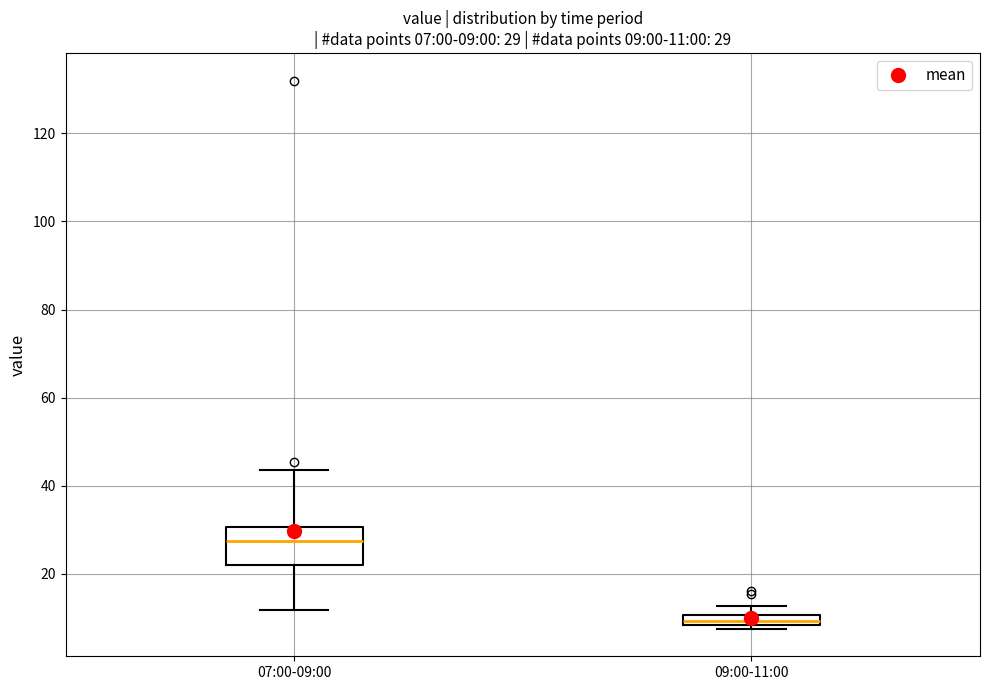

Which box has the lowest median line?

09:00-11:00